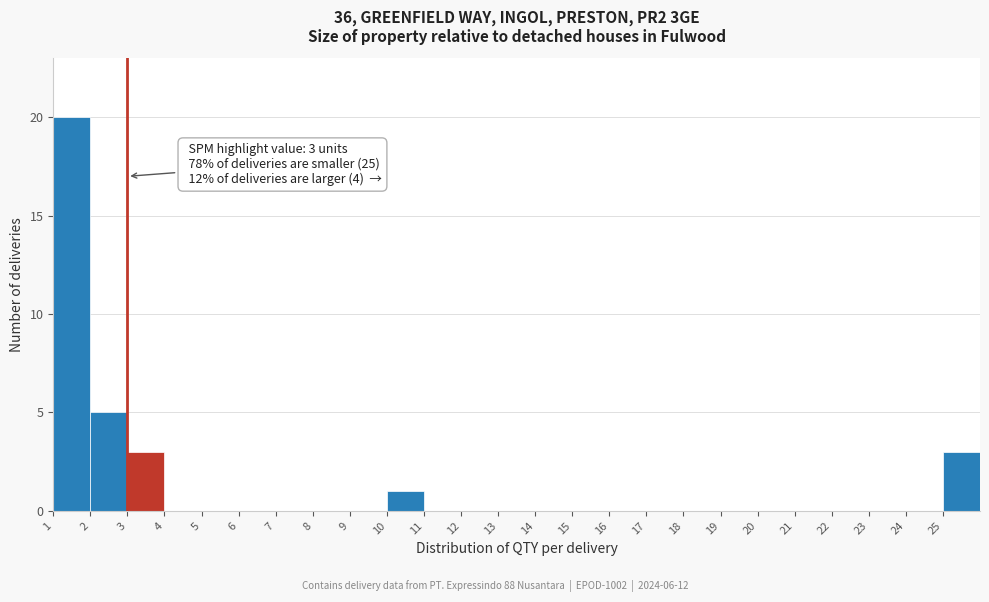

Which range on the x-axis has the tallest bar?

1 to 2